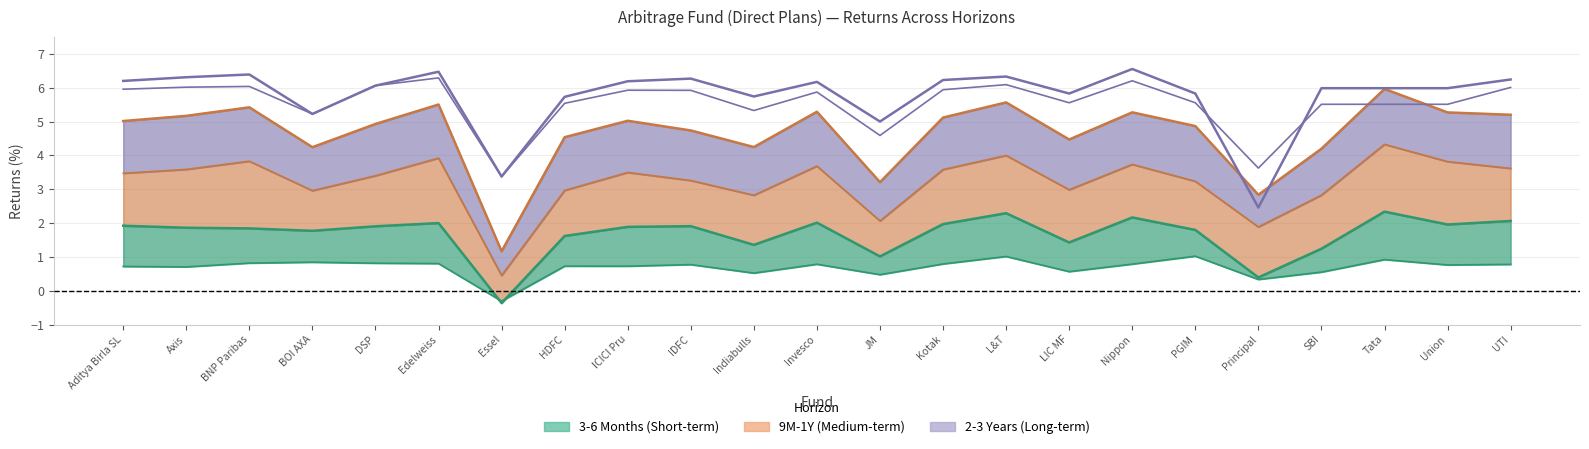

Count the number of categories in the chart.

23